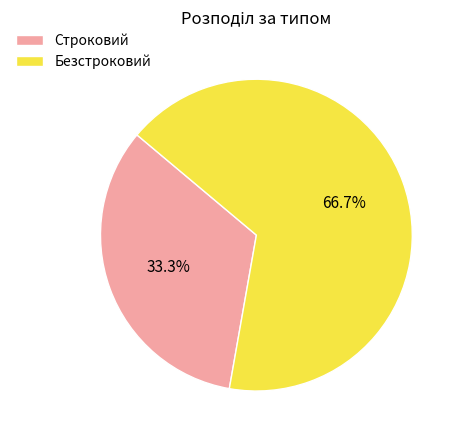

How many slices are in this pie chart?

2